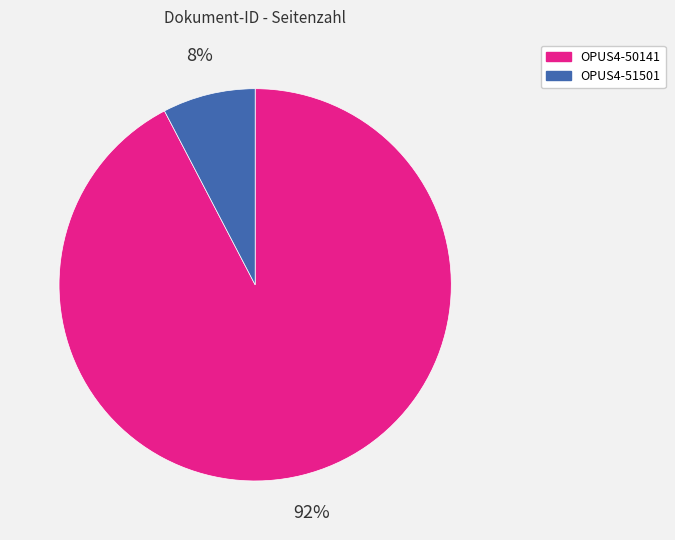

Count the number of slices in the pie.

2